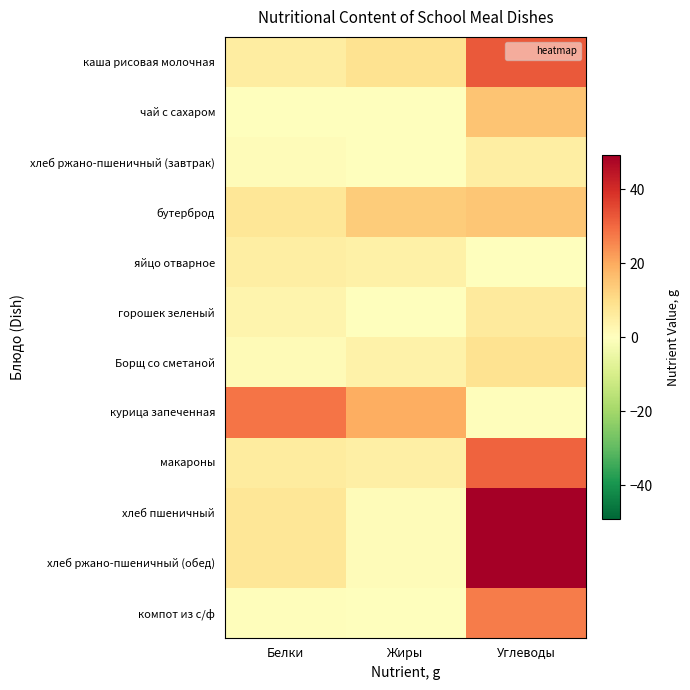

Reading right to left, list all the values displayed in this chart.

каша рисовая молочная: Углеводы=32.4	Жиры=8.6	Белки=5.6
чай с сахаром: Углеводы=15.0	Жиры=0.0	Белки=0.1
хлеб ржано-пшеничный (завтрак): Углеводы=5.0	Жиры=0.2	Белки=1.0
бутерброд: Углеводы=14.8	Жиры=13.7	Белки=7.4
яйцо отварное: Углеводы=0.3	Жиры=4.6	Белки=5.1
горошек зеленый: Углеводы=6.5	Жиры=0.2	Белки=3.1
Борщ со сметаной: Углеводы=8.5	Жиры=4.0	Белки=1.5
курица запеченная: Углеводы=0.7	Жиры=19.5	Белки=28.3
макароны: Углеводы=30.9	Жиры=4.8	Белки=6.0
хлеб пшеничный: Углеводы=49.2	Жиры=0.8	Белки=7.6
хлеб ржано-пшеничный (обед): Углеводы=49.2	Жиры=0.9	Белки=7.6
компот из с/ф: Углеводы=27.0	Жиры=0.0	Белки=0.5